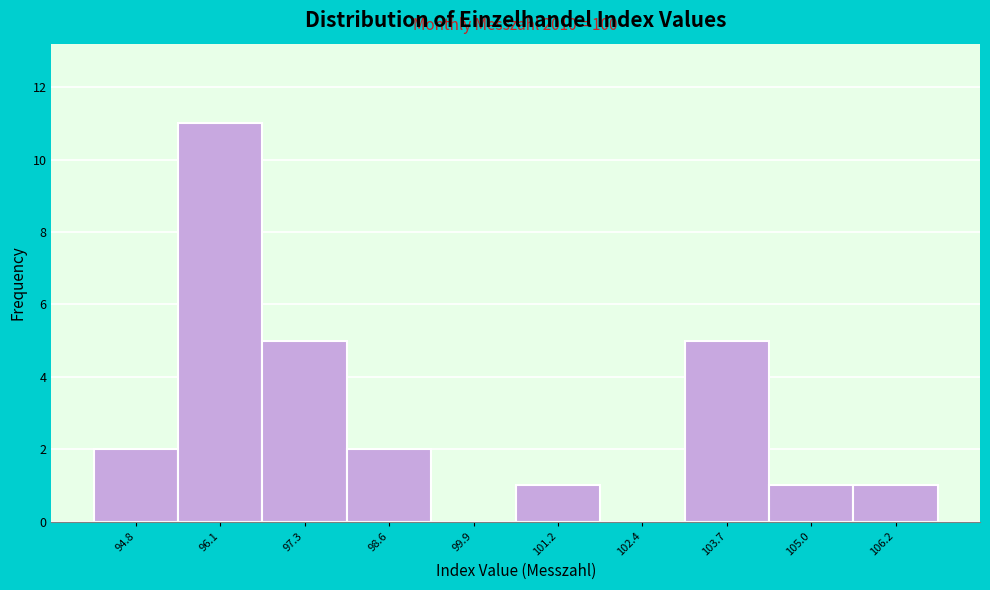

Reading left to right, list all the values displayed in this chart.

94.8=2	96.1=11	97.3=5	98.6=2	99.9=0	101.2=1	102.4=0	103.7=5	105.0=1	106.2=1